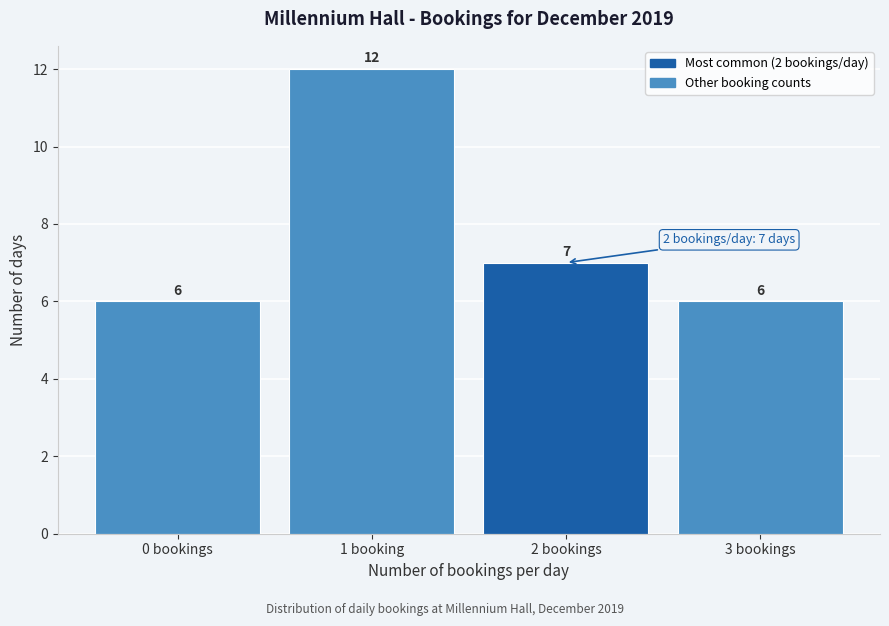

Reading left to right, transcribe all the data shown in this chart.

6	12	7	6